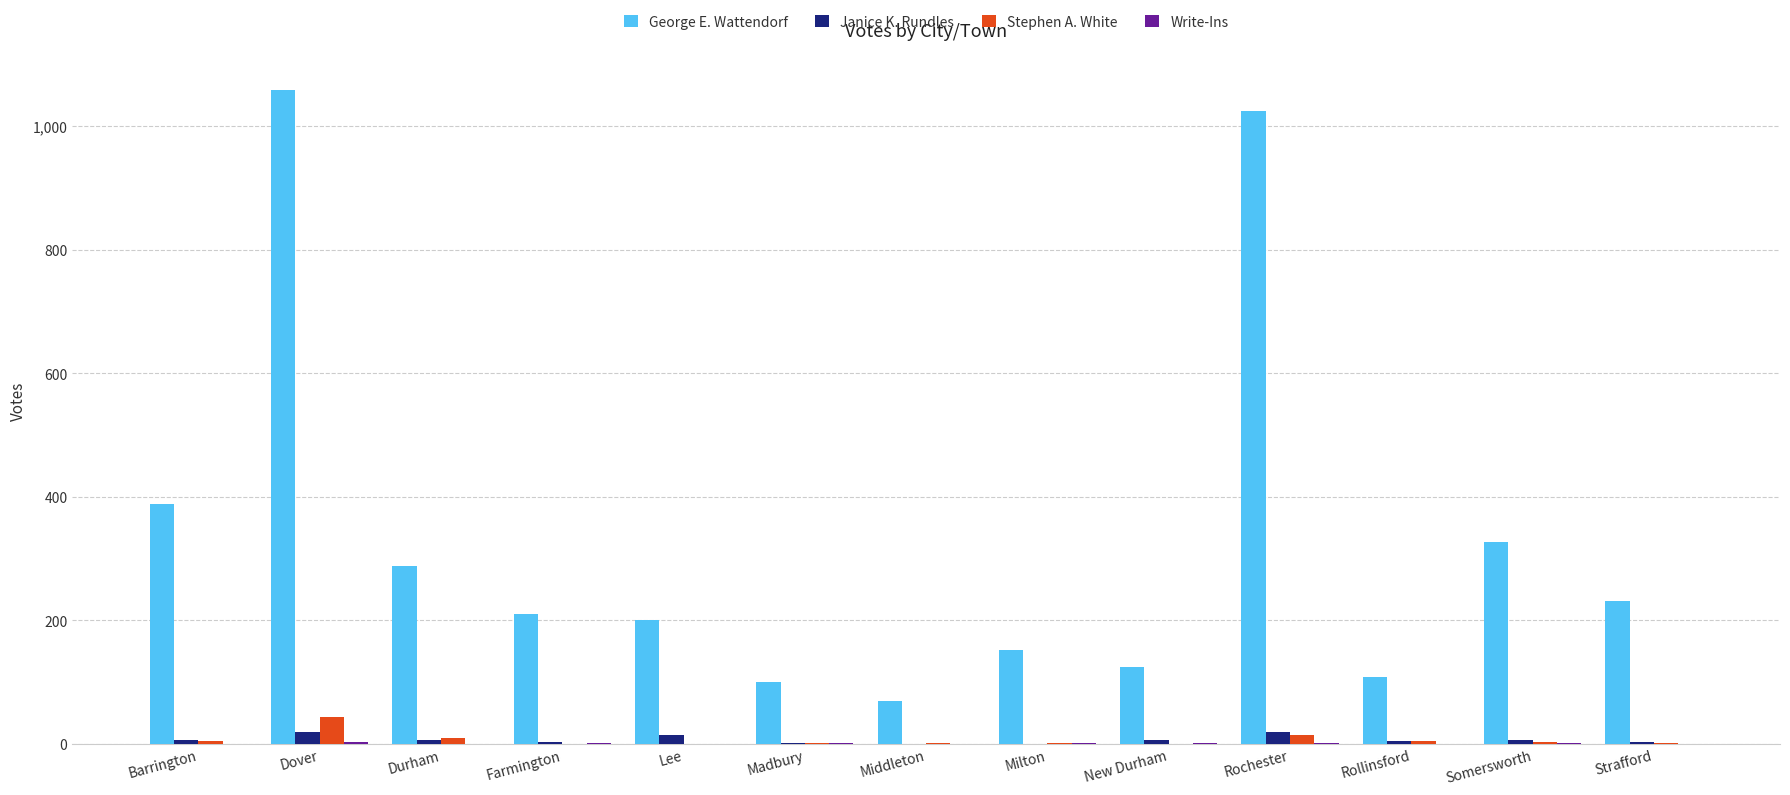

How many distinct data groups are displayed?

4